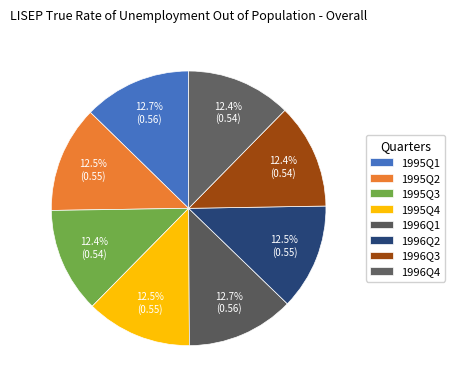

How many segments does this pie chart have?

8